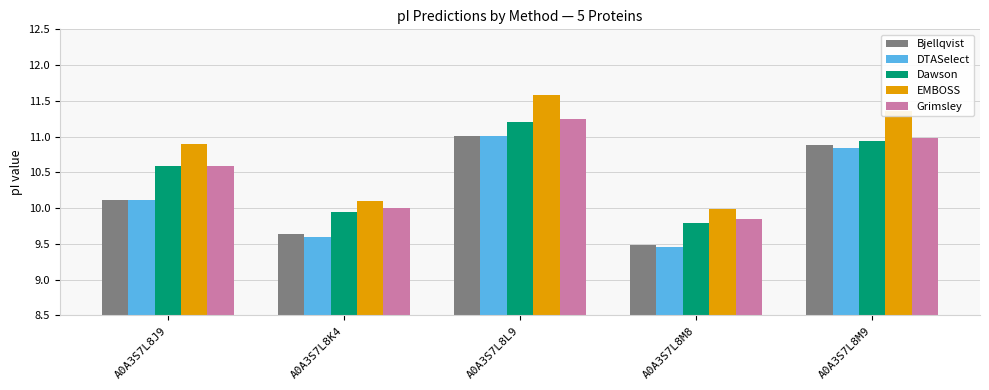

How many bars are there in each group?

5